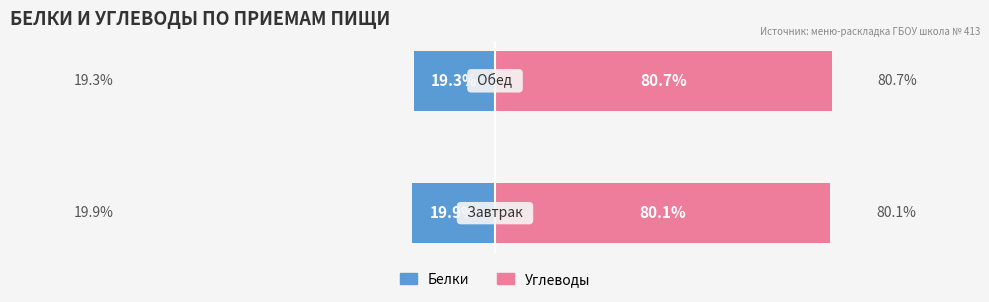

Is it true that Углеводы equals 144.0 at 1?

False